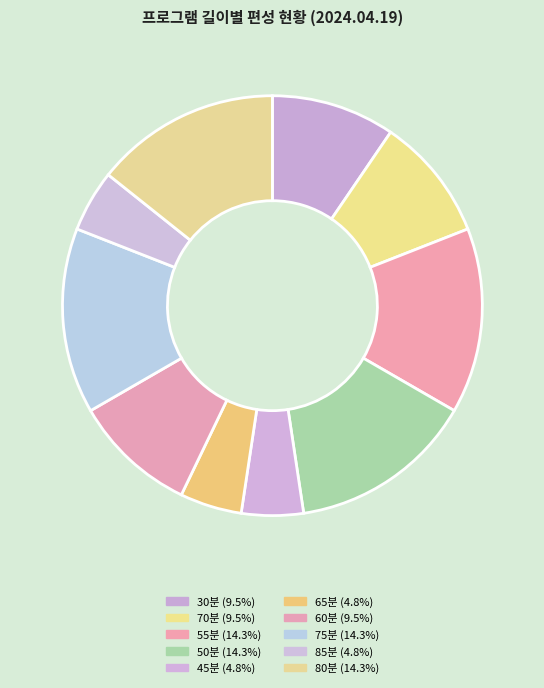

How many segments does this pie chart have?

10